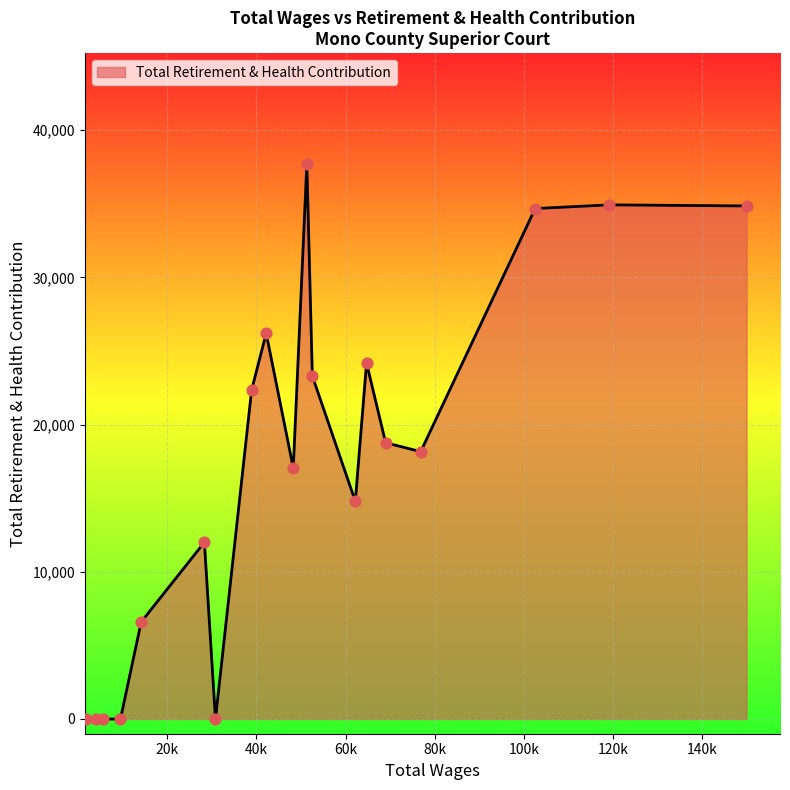

What is the difference between the maximum and minimum values?

37688